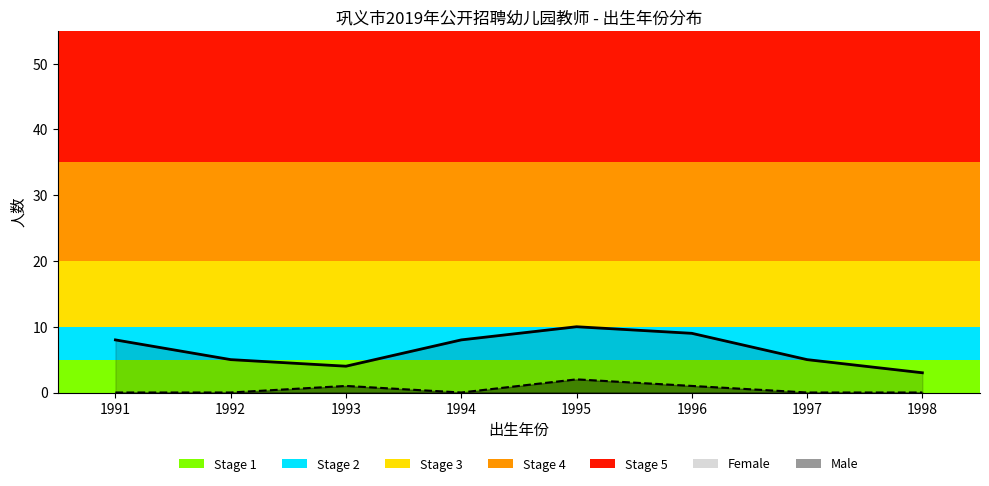

Rank the categories by Female_line value from lowest to highest.

1998, 1993, 1992, 1997, 1991, 1994, 1996, 1995